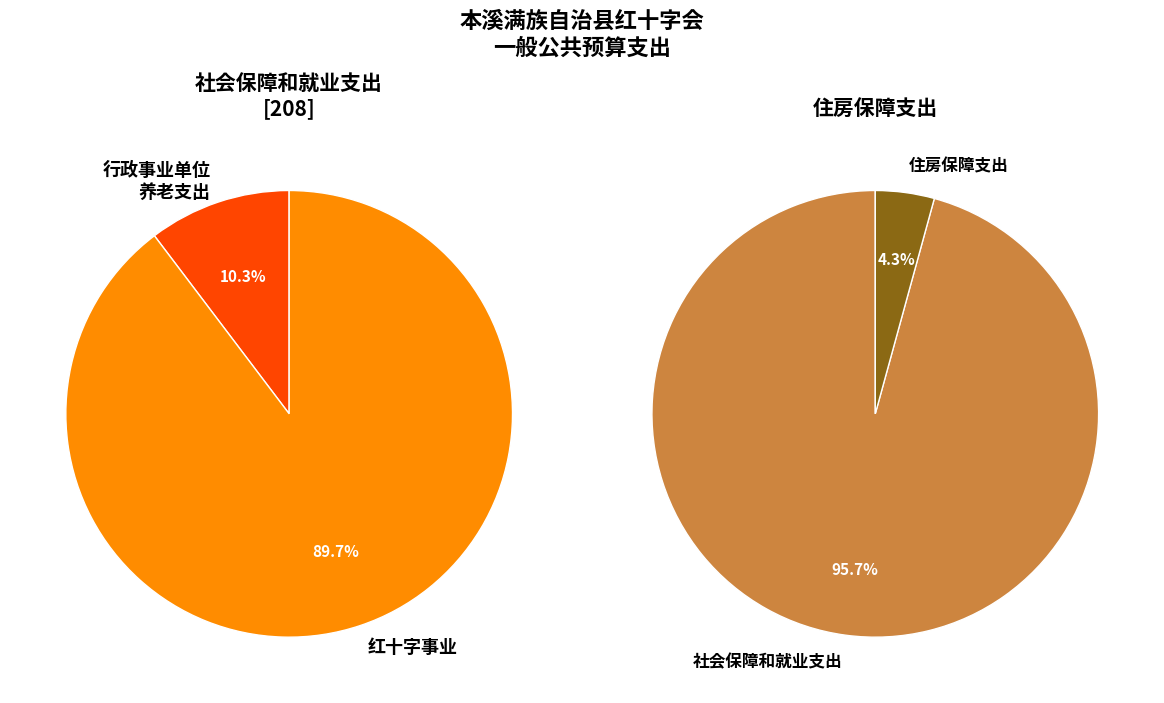

What is the total percentage of 社会保障和就业支出 and 住房保障支出?

100.0%